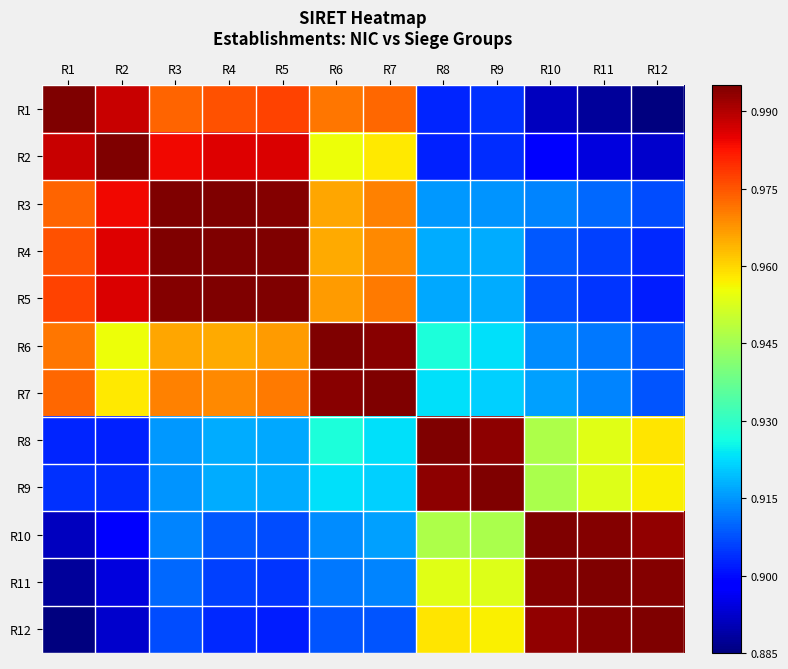

At which category does the chart reach its minimum across all series?

R12